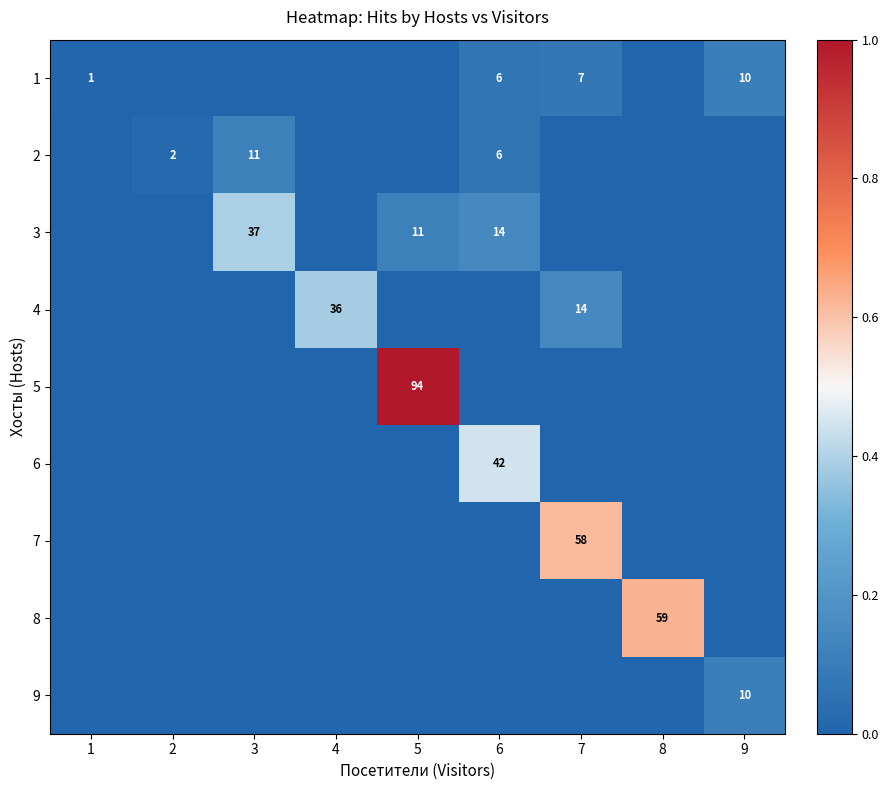

Which label corresponds to the largest value in the chart?

5